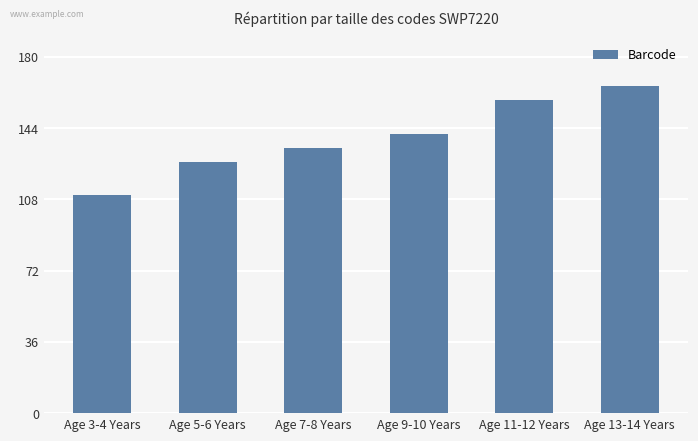

What is the average value?

139